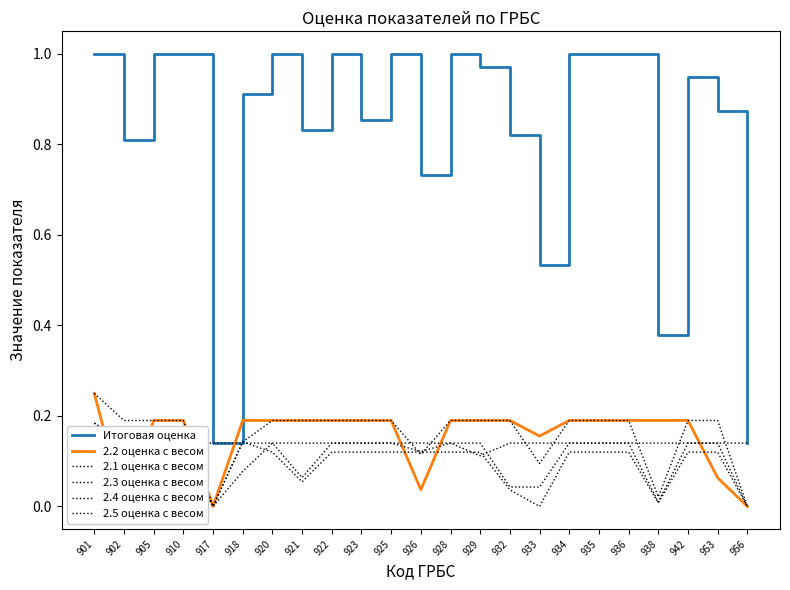

Where is Итоговая оценка nearest to the value 0?

917